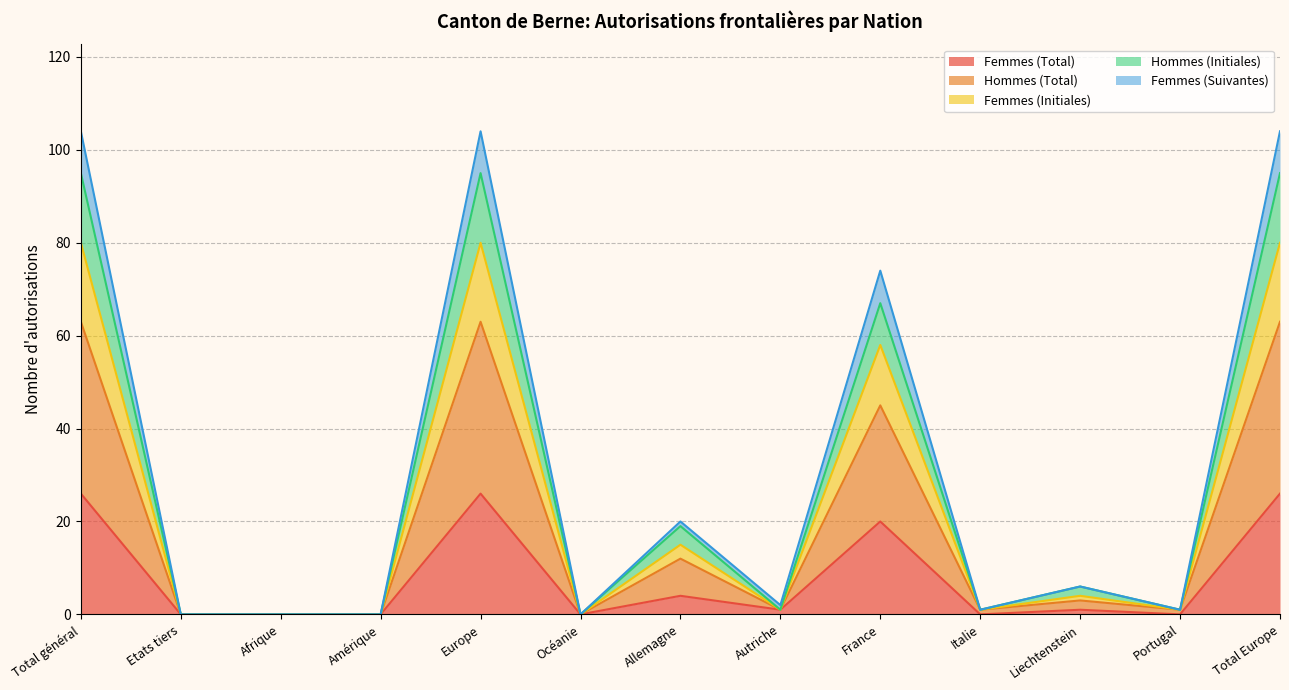

At which category does Hommes (Initiales) reach its first local peak?

Europe